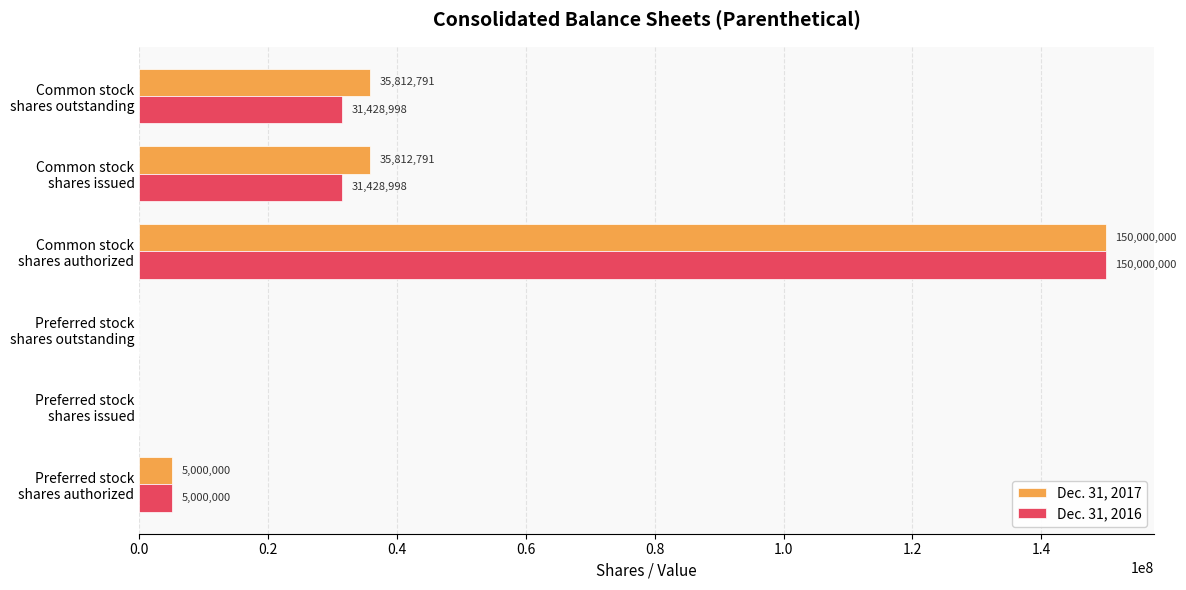

What is the sum of all Dec. 31, 2017 values?

226625582